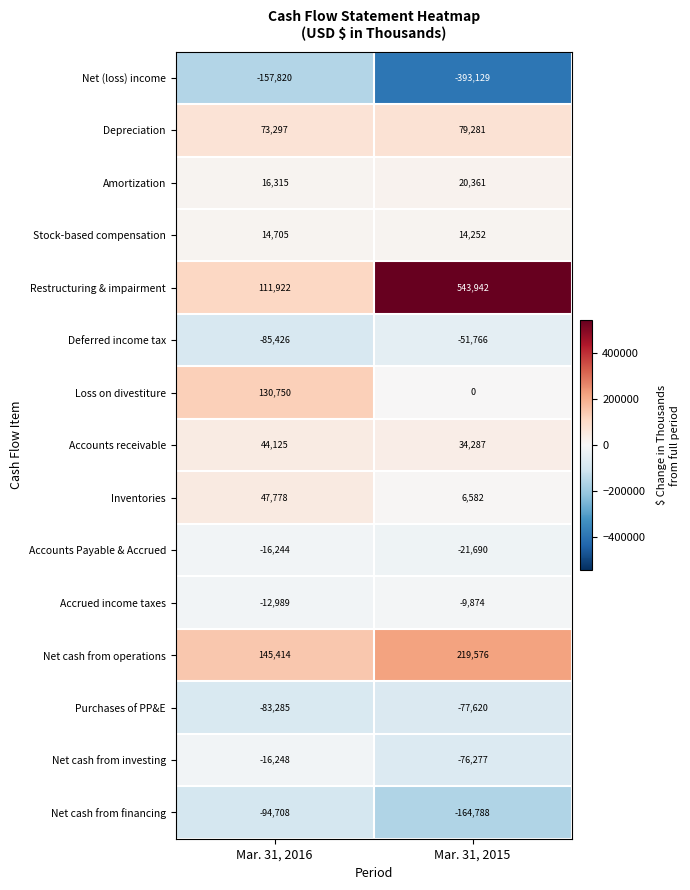

True or false: Restructuring & impairment has a value of 543942 at Mar. 31, 2015.

True